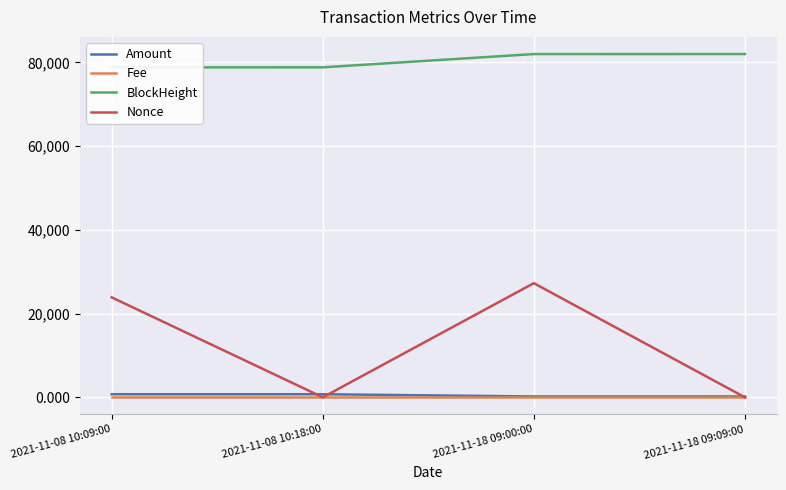

Which series has the largest range (max minus min)?

Nonce